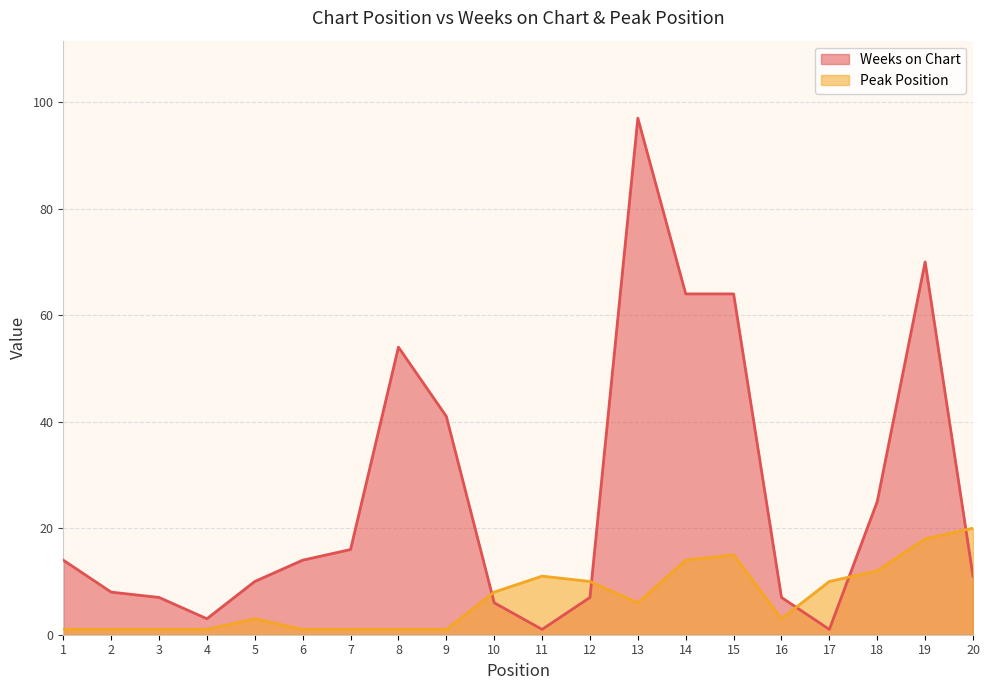

How many lines are shown in the chart?

2